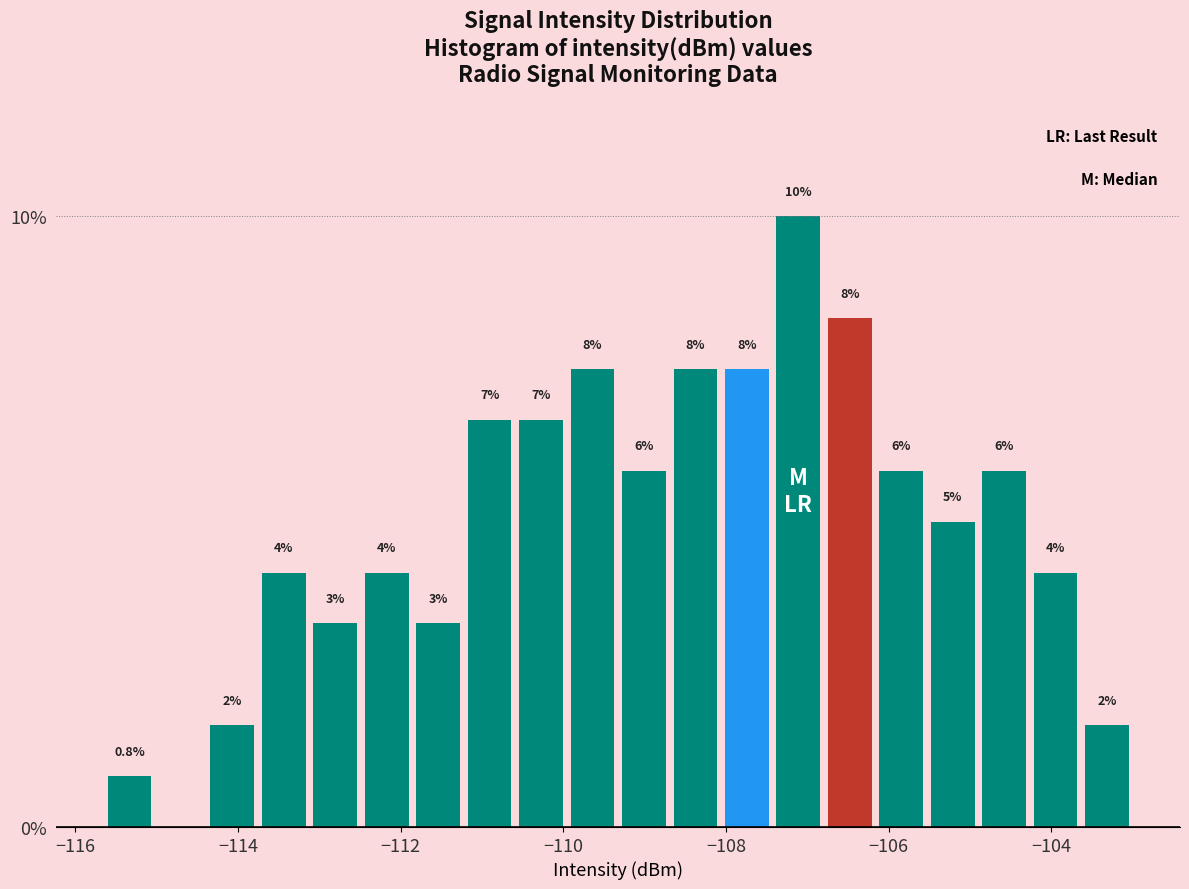

Around what value on the x-axis is the tallest bar? Give the approximate position of its centre, as read against the axis.

-107.2